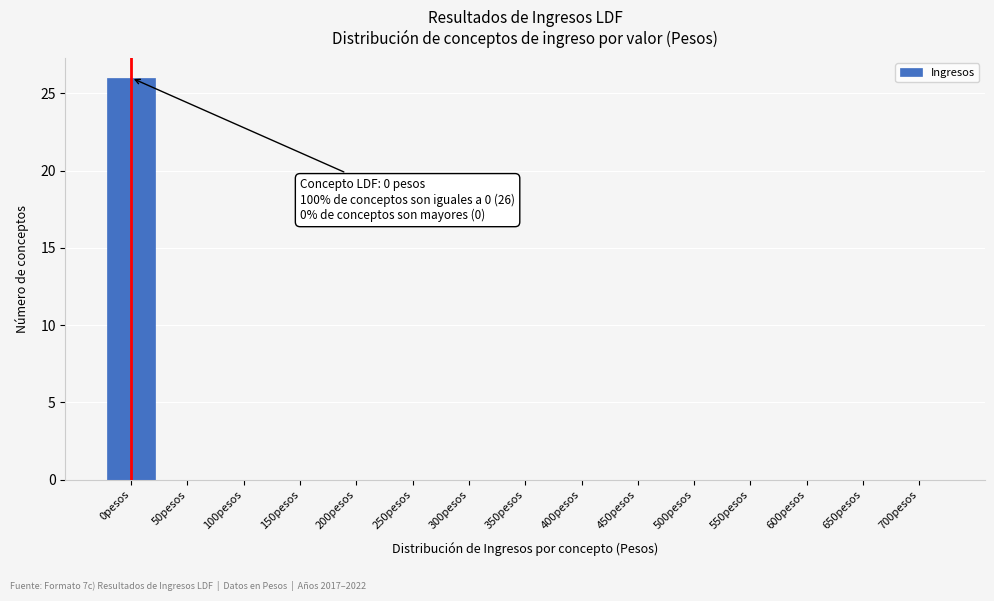

Reading left to right, list all the values displayed in this chart.

0pesos=26	50pesos=0	100pesos=0	150pesos=0	200pesos=0	250pesos=0	300pesos=0	350pesos=0	400pesos=0	450pesos=0	500pesos=0	550pesos=0	600pesos=0	650pesos=0	700pesos=0